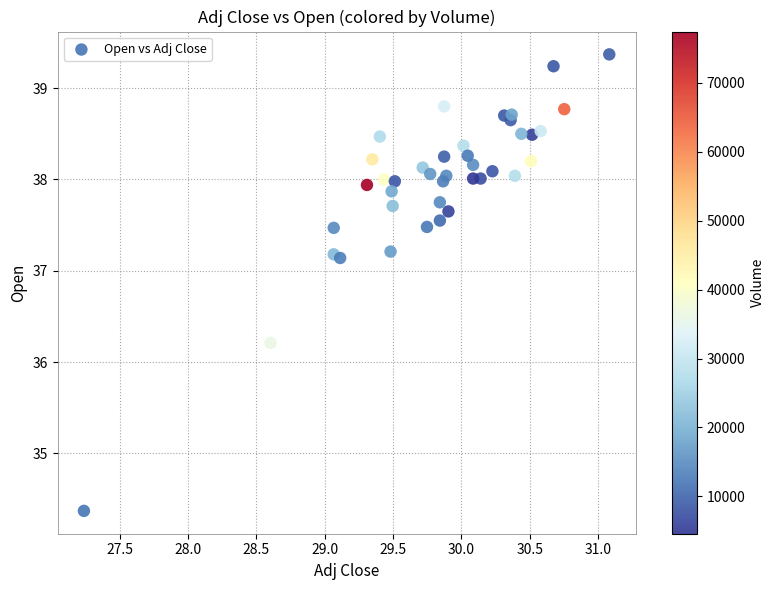

What Y value in the scatter plot is closest to 36?

36.2